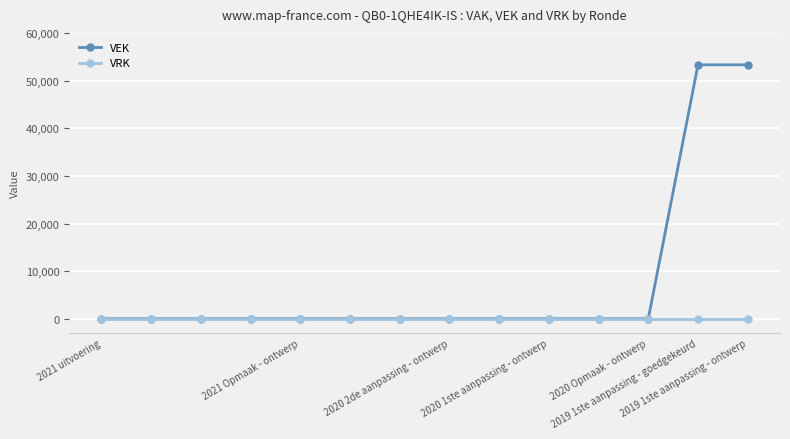

What is the average value of the VEK series?

7614